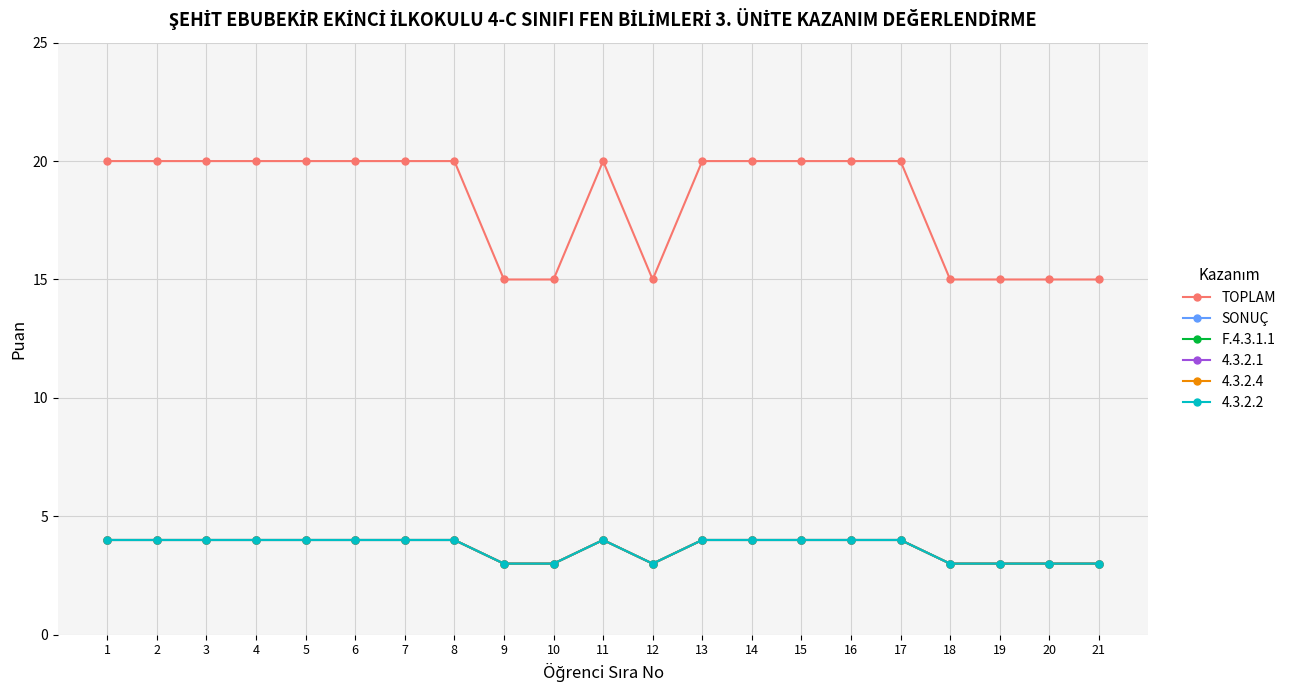

How many interior local peaks does the F.4.3.1.1 series have?

1